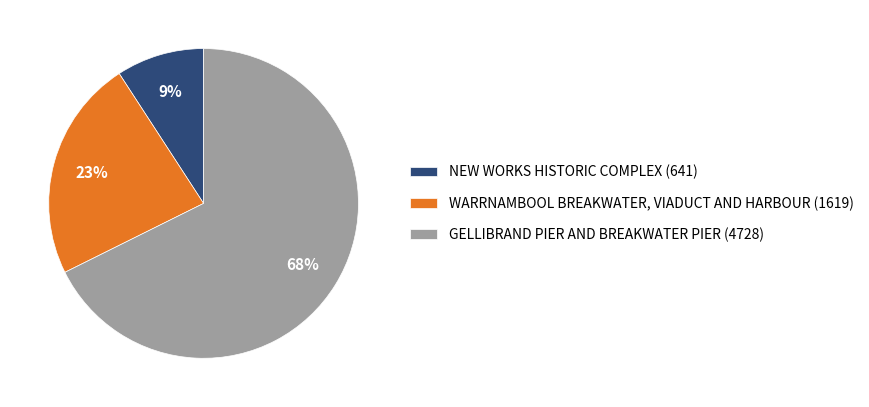

Which has a higher value, WARRNAMBOOL BREAKWATER, VIADUCT AND HARBOUR or GELLIBRAND PIER AND BREAKWATER PIER?

GELLIBRAND PIER AND BREAKWATER PIER